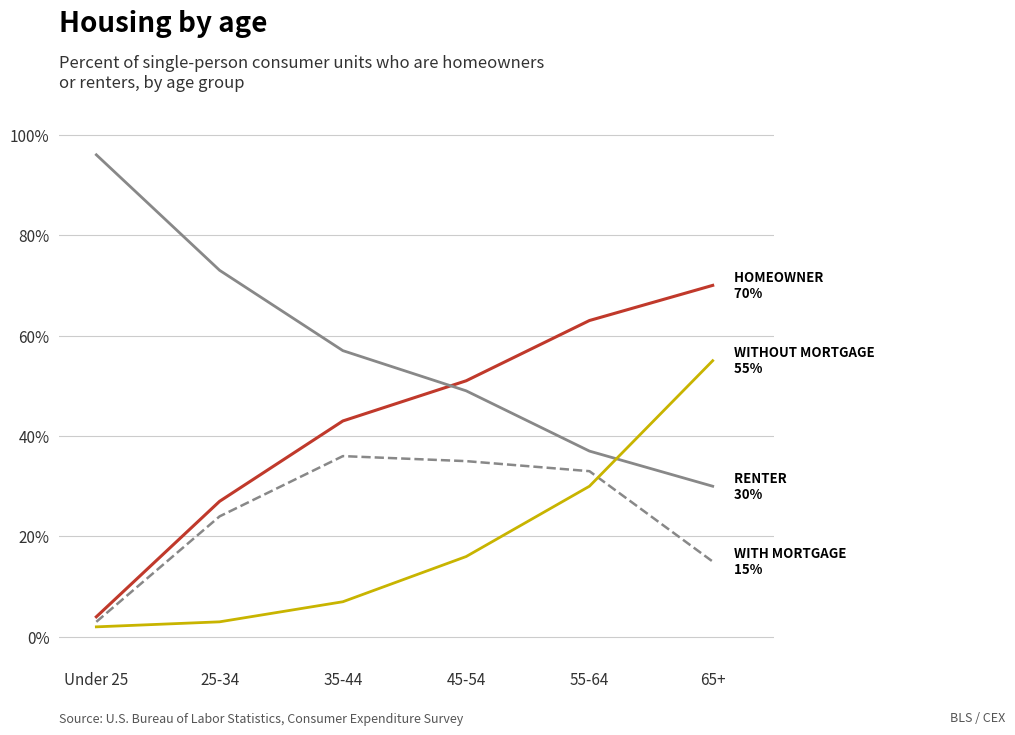

What is the maximum value shown in the chart?

96